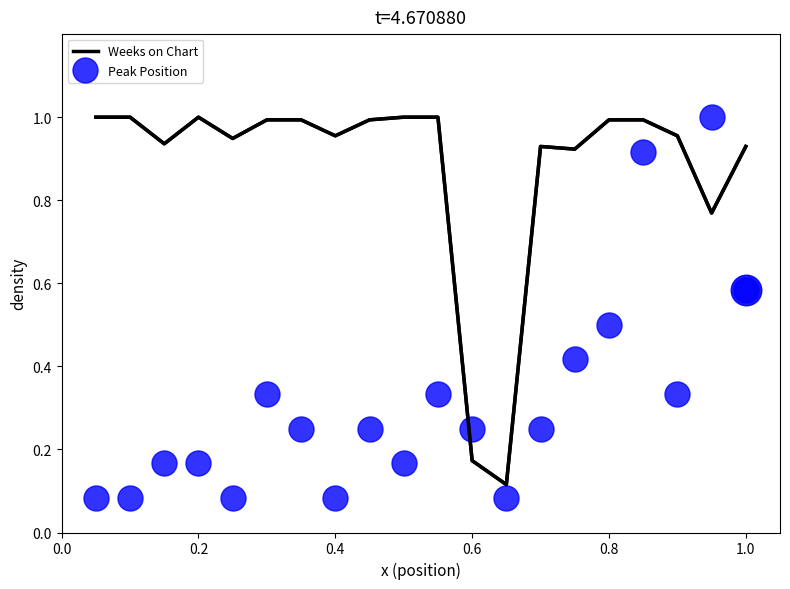

After their last crossing, which series has the higher values: Weeks on Chart or Peak Position?

Weeks on Chart